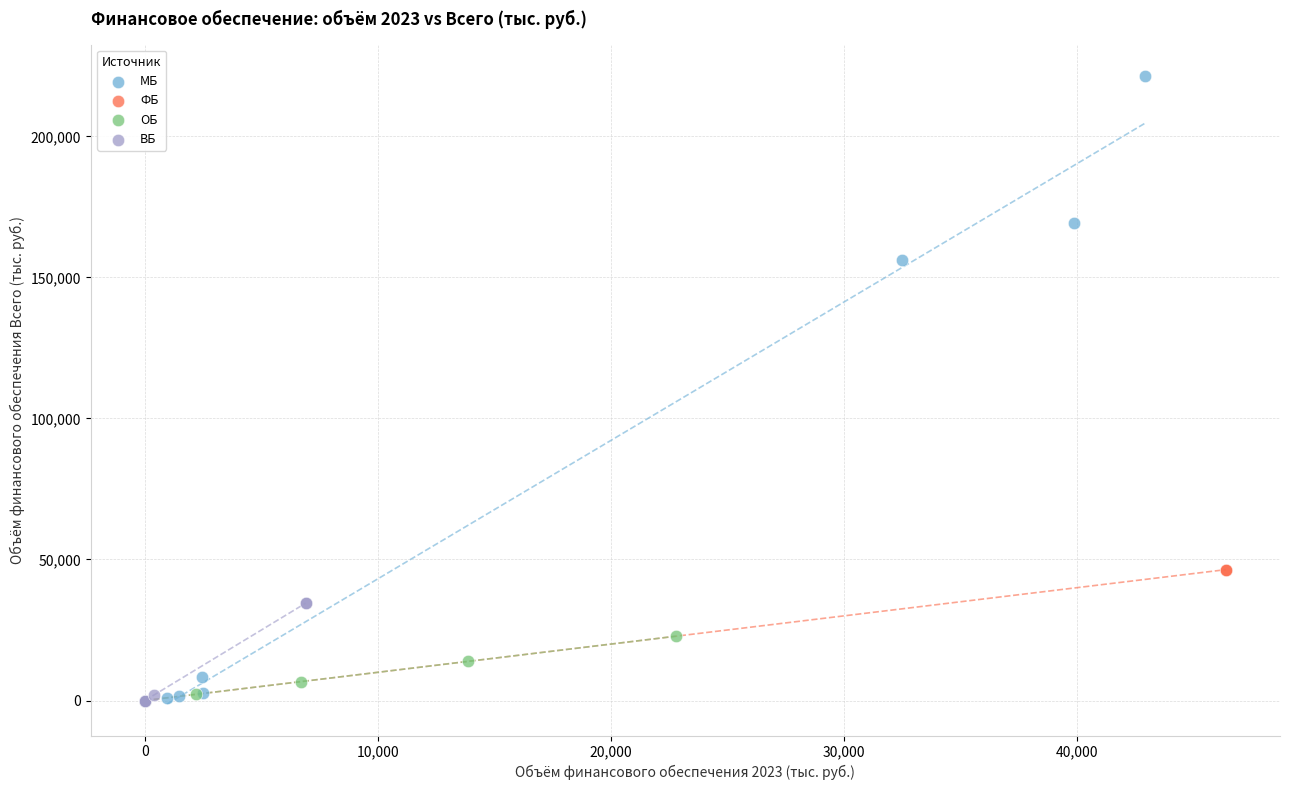

Which series has the largest Y range (max minus min)?

МБ